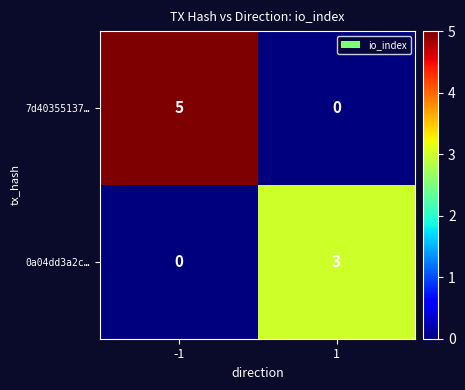

Rank the series at 1 from lowest to highest value.

7d40355137…, 0a04dd3a2c…